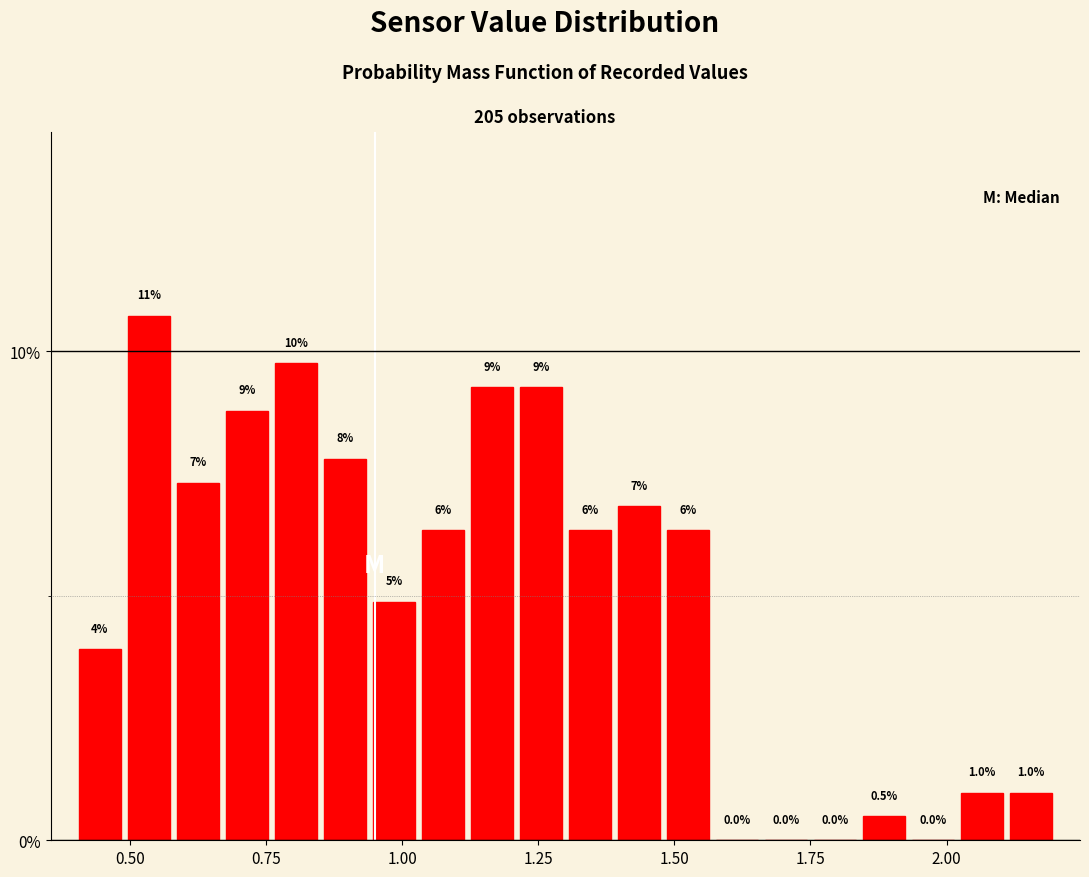

Read against the x-axis, roughly where is the centre of the tallest bar?

0.55